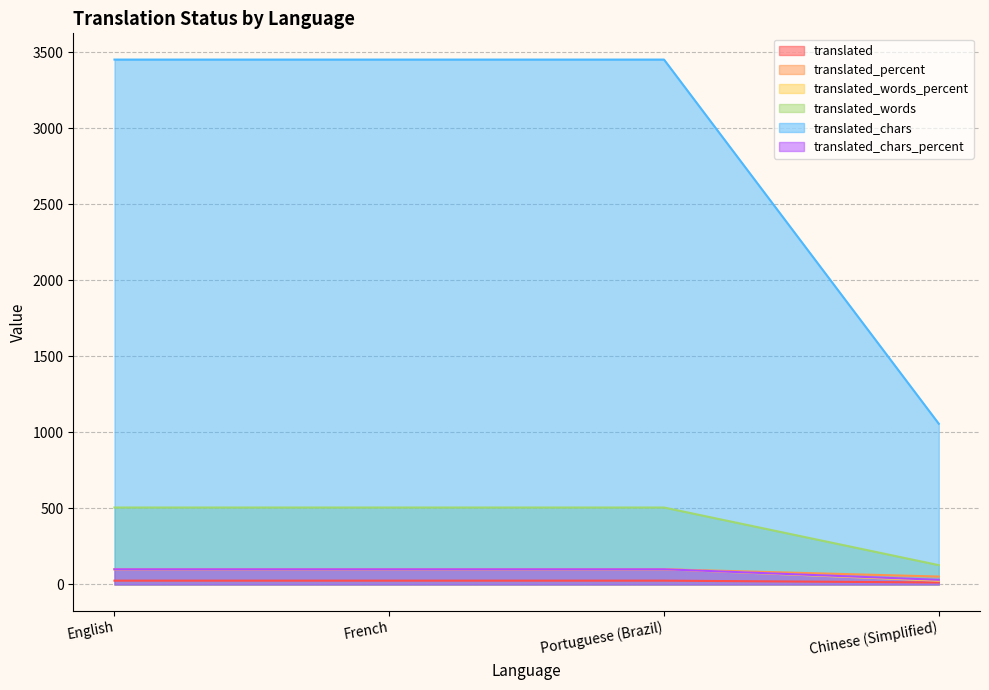

At which category is the sum across all series the highest?

English